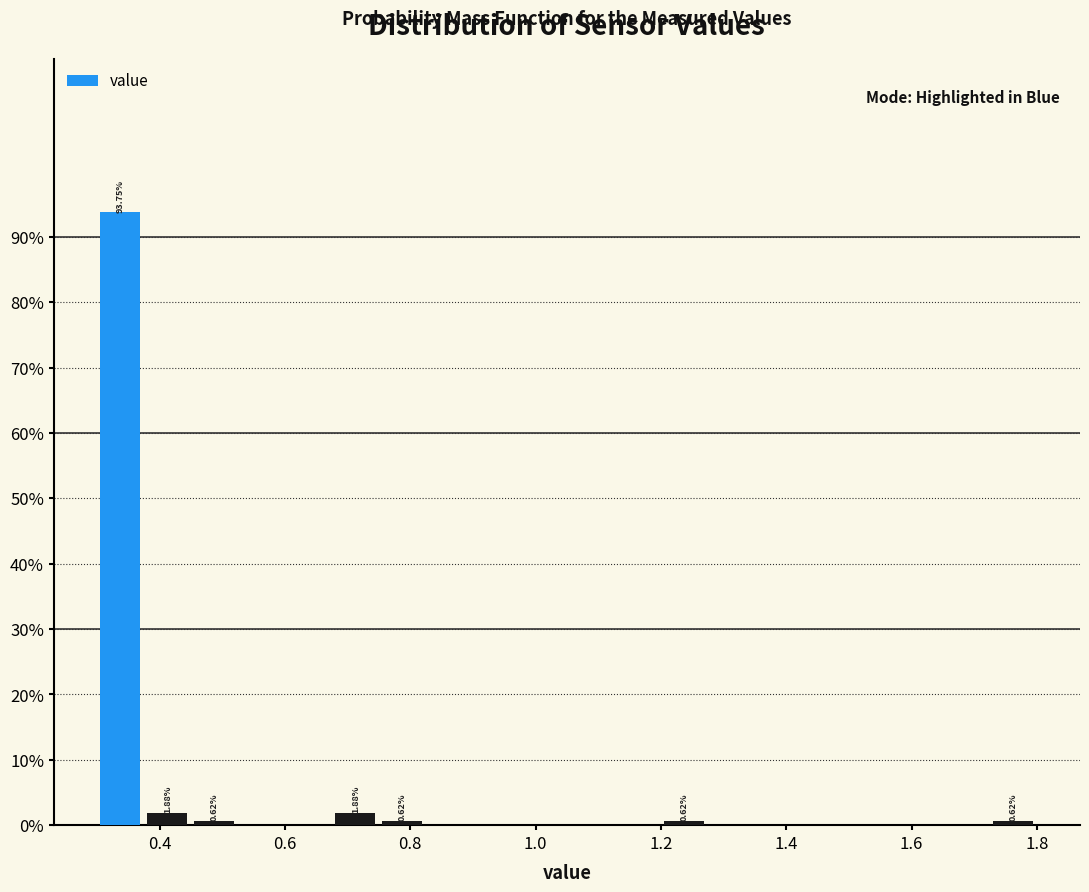

Read against the x-axis, roughly where is the centre of the tallest bar?

0.34